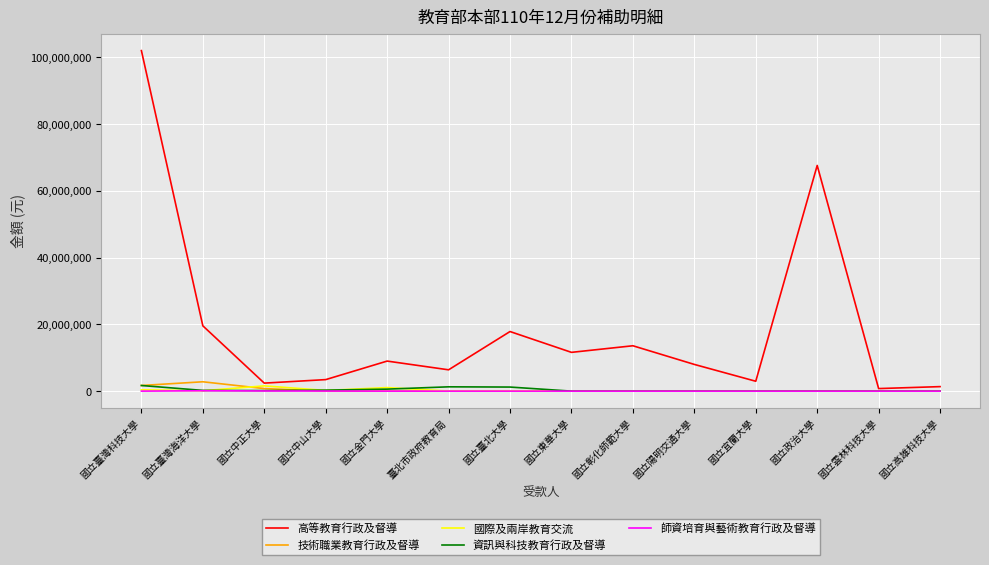

Is it true that 高等教育行政及督導 equals 25959496 at 國立臺北大學?

False